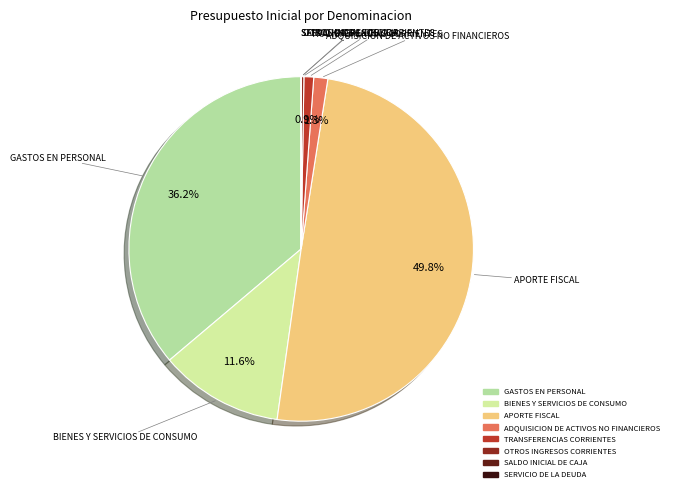

What is the largest slice in the pie chart?

APORTE FISCAL